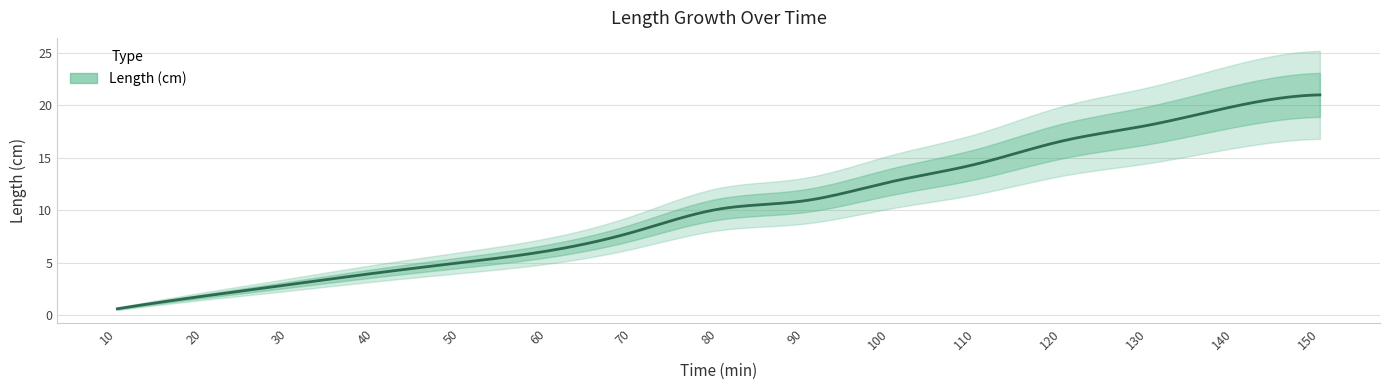

Approximately how many times larger is the value at 140 compared to 100?

1.6